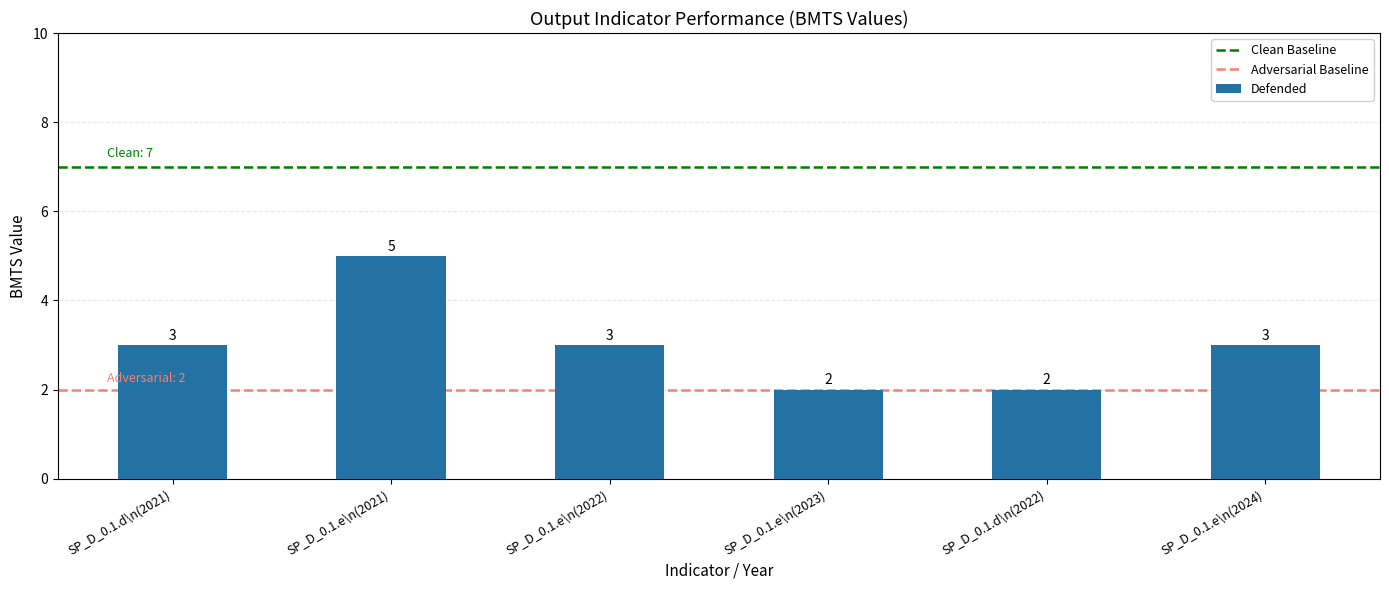

What is the average value?

3